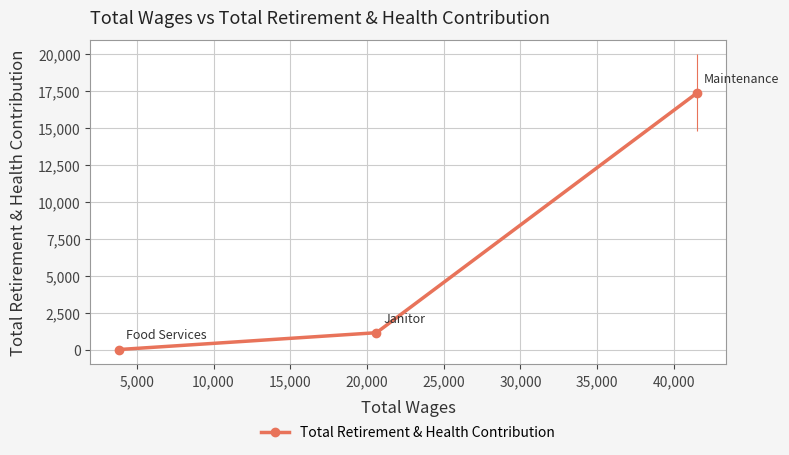

Does the chart display data point markers on the line(s)?

Yes